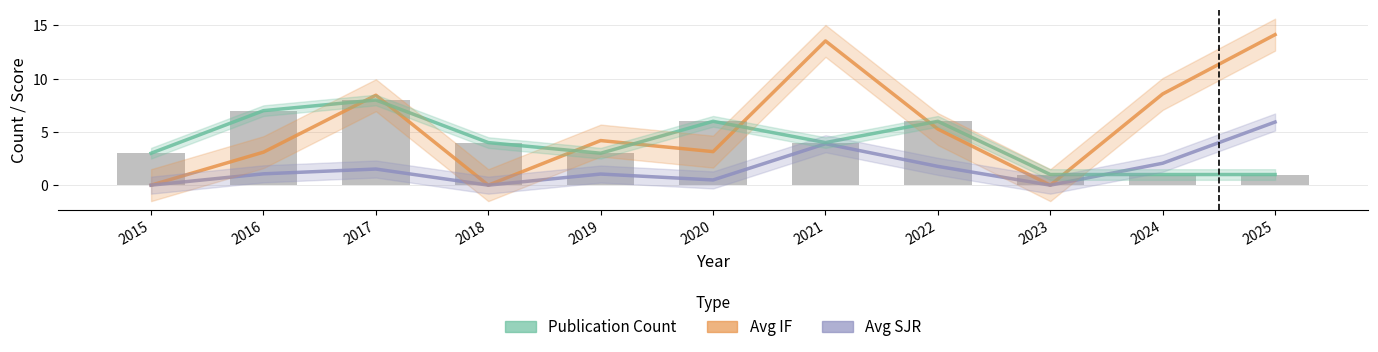

Reading left to right, what are all the values shown in this chart?

Avg IF: 0.0	3.1	8.4	0.0	4.2	3.1	13.6	5.3	0.0	8.6	14.1
Avg SJR: 0.0	1.1	1.5	0.0	1.0	0.5	3.9	1.8	0.0	2.1	5.9
Publication Count: 3.0	7.0	8.0	4.0	3.0	6.0	4.0	6.0	1.0	1.0	1.0